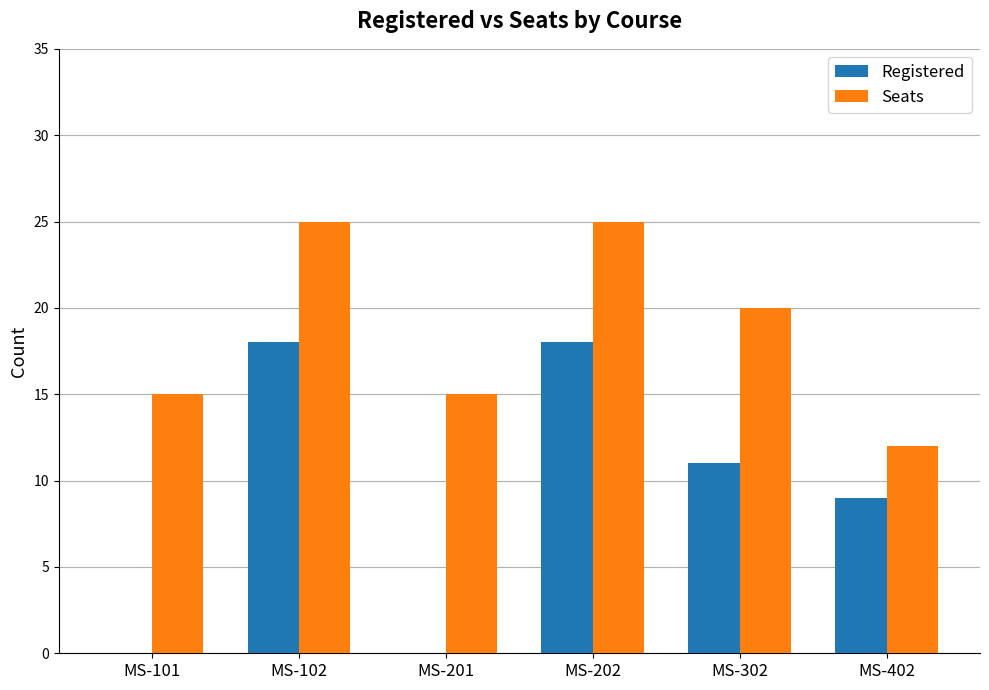

What is the sum of the Seats values at MS-201 and MS-402?

27